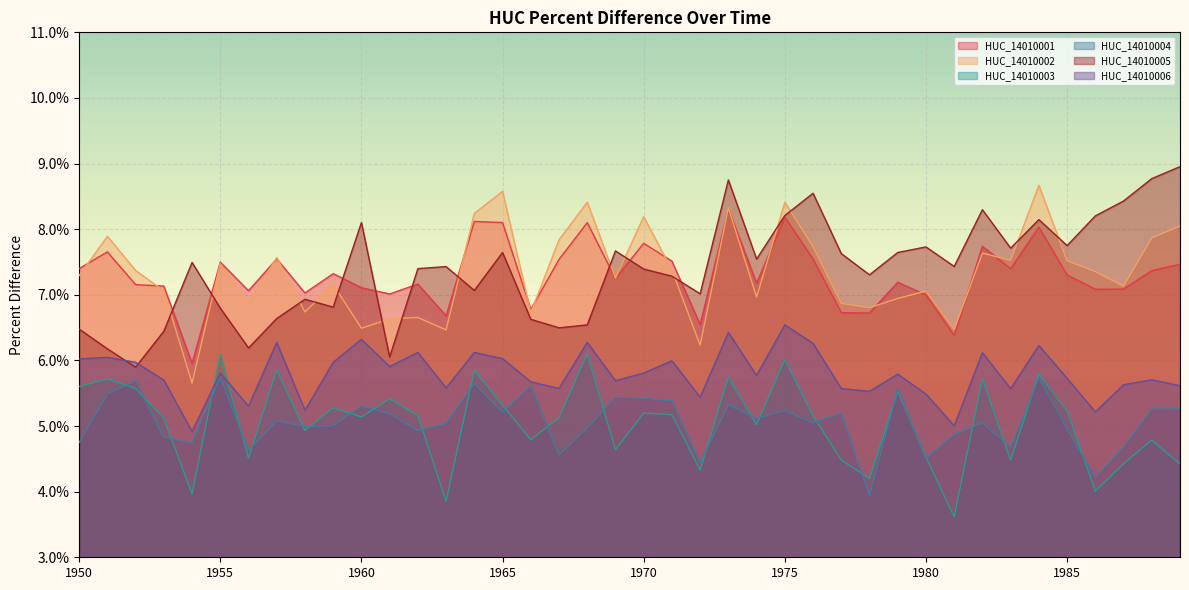

What value does the HUC_14010003 series have at 1971?

0.1